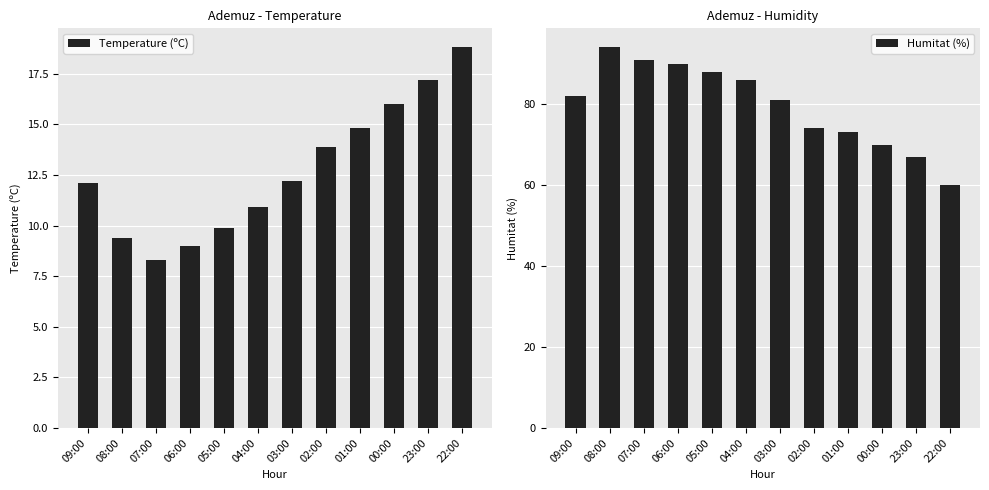

At which category does the chart reach its peak across all series?

08:00